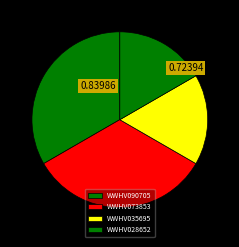

How much of the chart is everything except WWHV073853?

66.7%